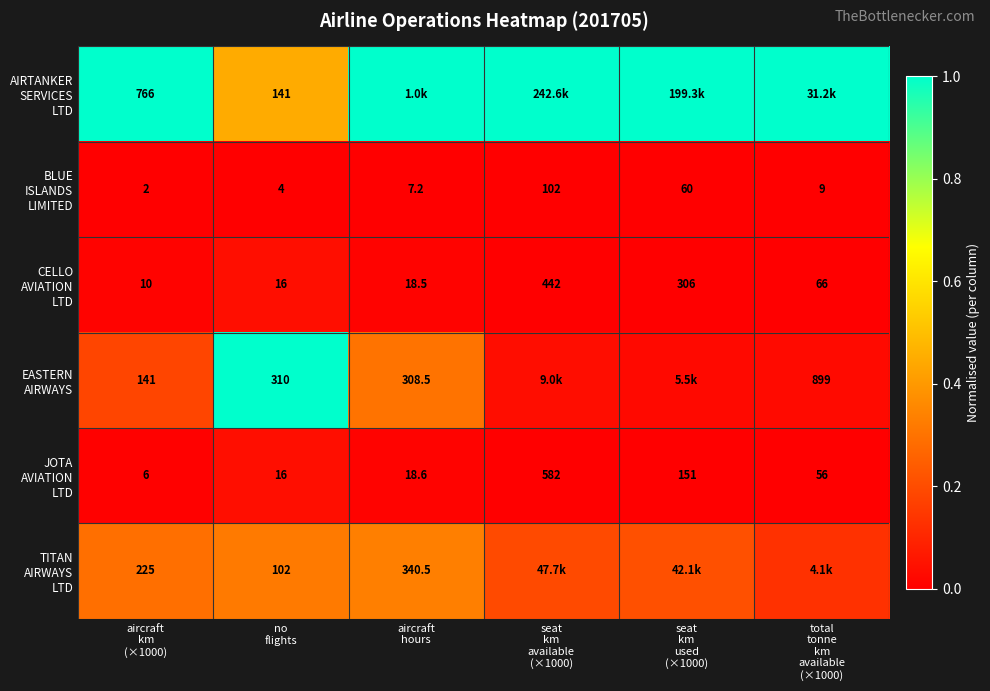

Which category has the highest value in the EASTERN AIRWAYS series?

no flights